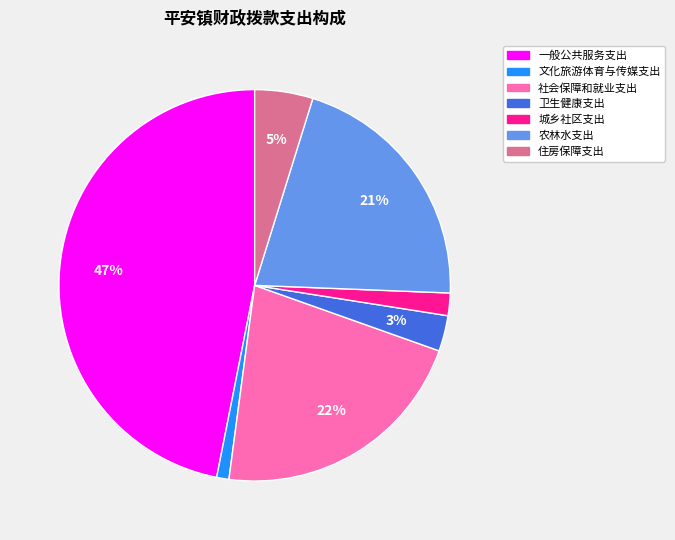

How many segments does this pie chart have?

7